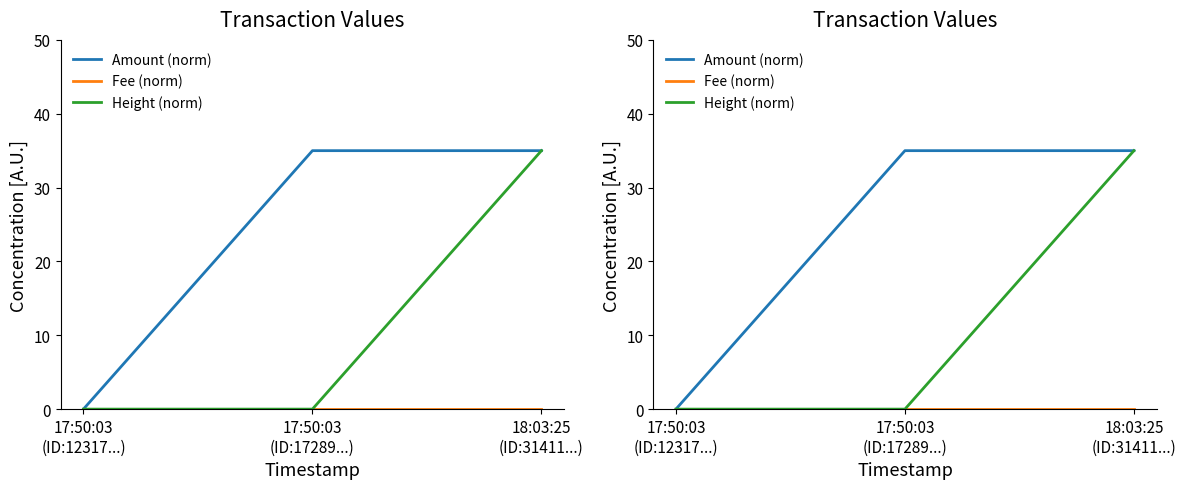

What position from the right is 17:50:03
(ID:12317...)?

3